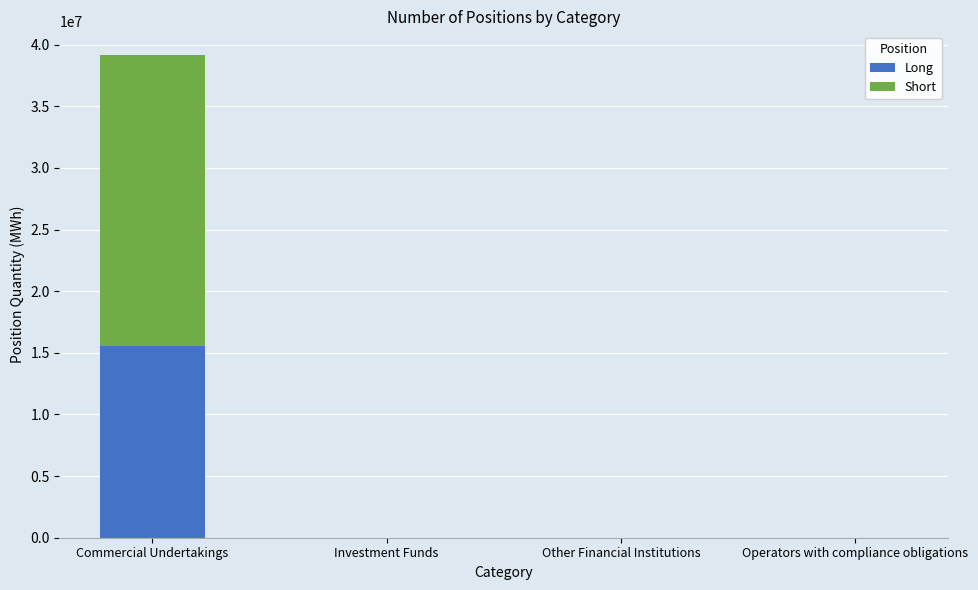

The Long series shows 25815566 at Commercial Undertakings. True or false?

False